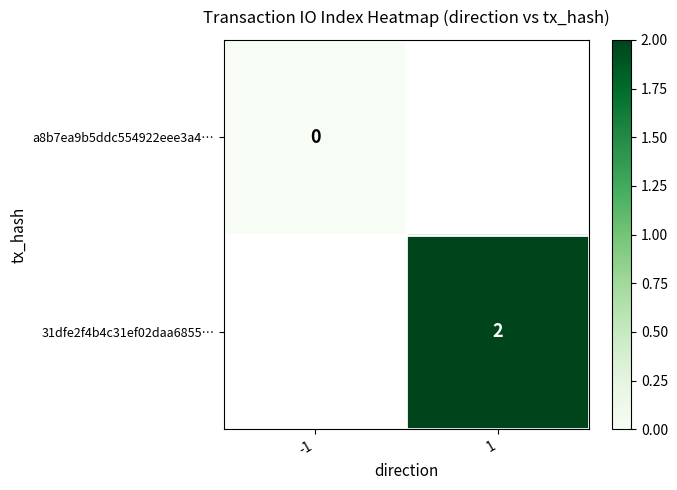

True or false: 31dfe2f4b4c31ef02daa6855… has a value of 2 at 1.

True